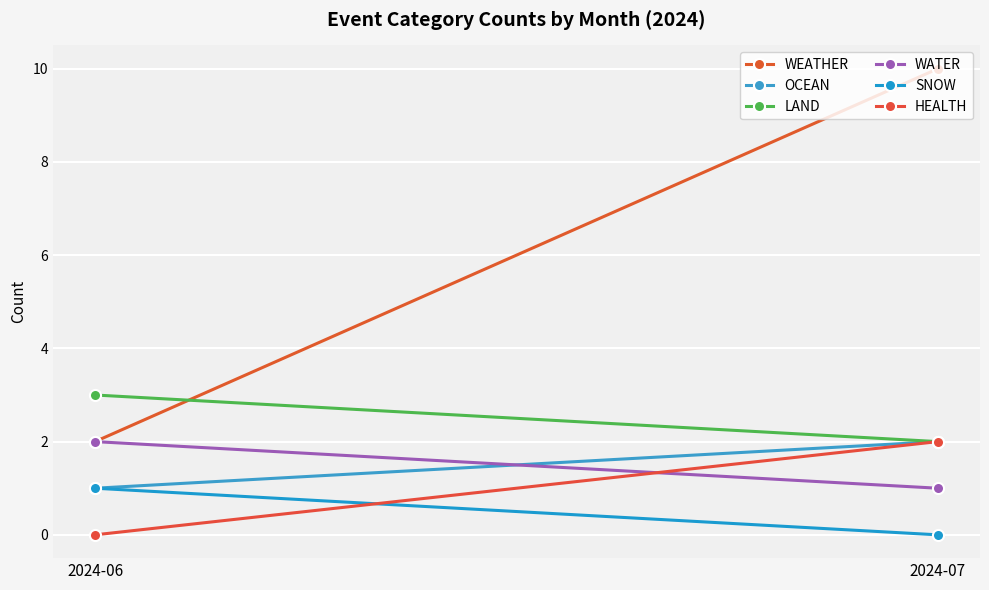

Rank the series by their maximum value, from highest to lowest.

WEATHER, LAND, OCEAN, WATER, HEALTH, SNOW